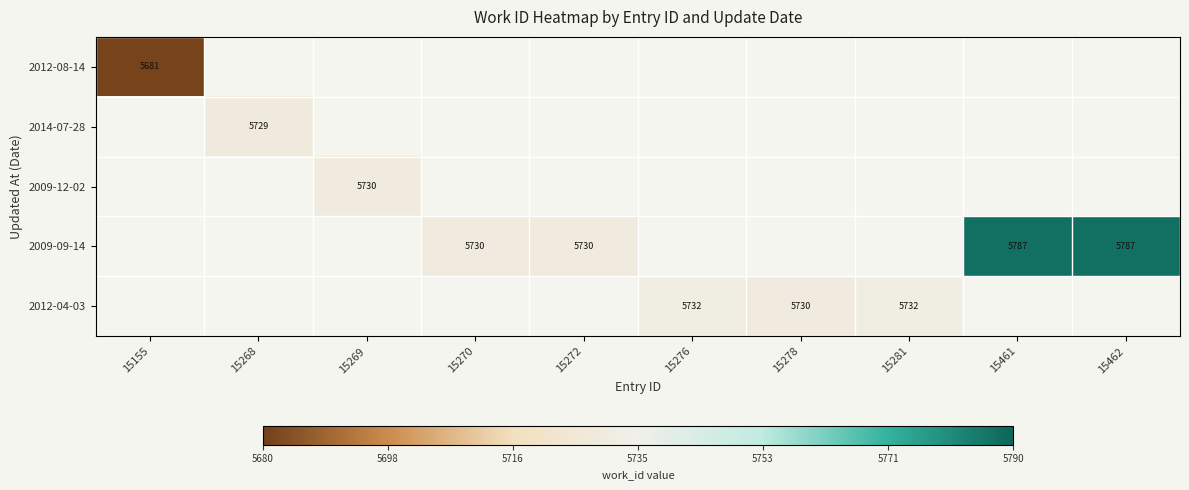

The value of 2009-09-14 at 15462 is 5787. True or false?

True